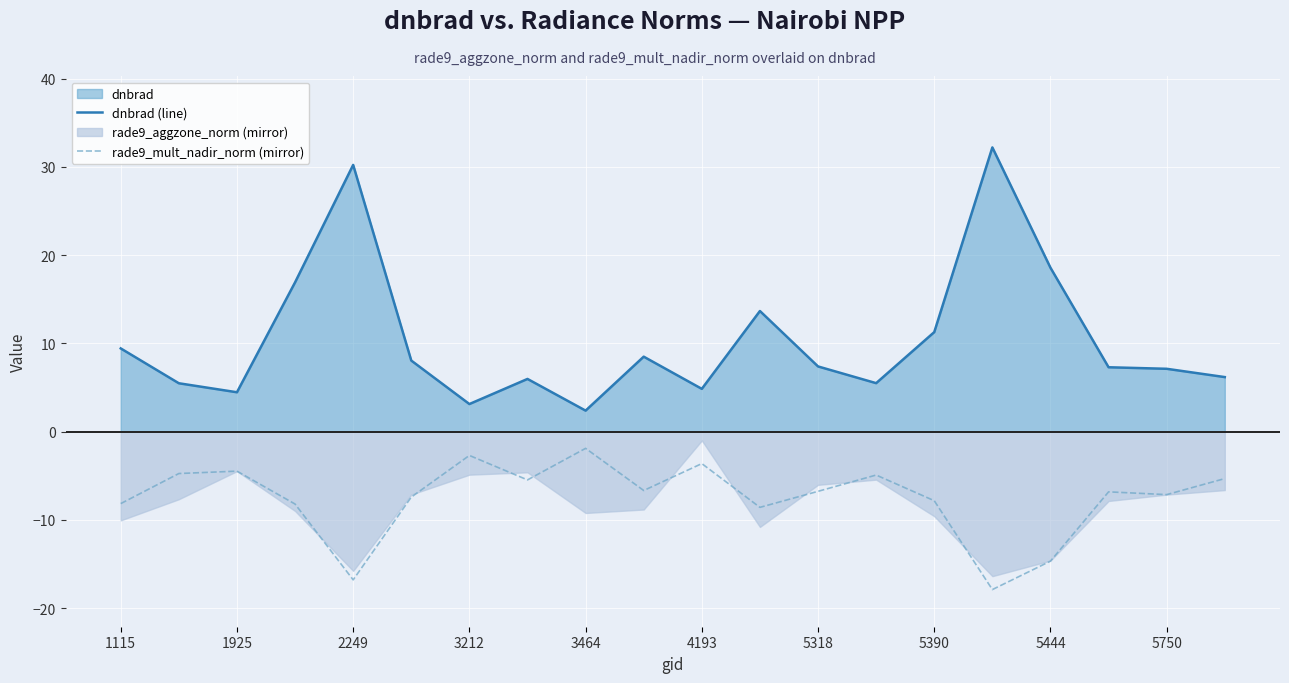

Is it true that rade9_mult_nadir_norm (mirror) equals -4.3 at 1115?

False